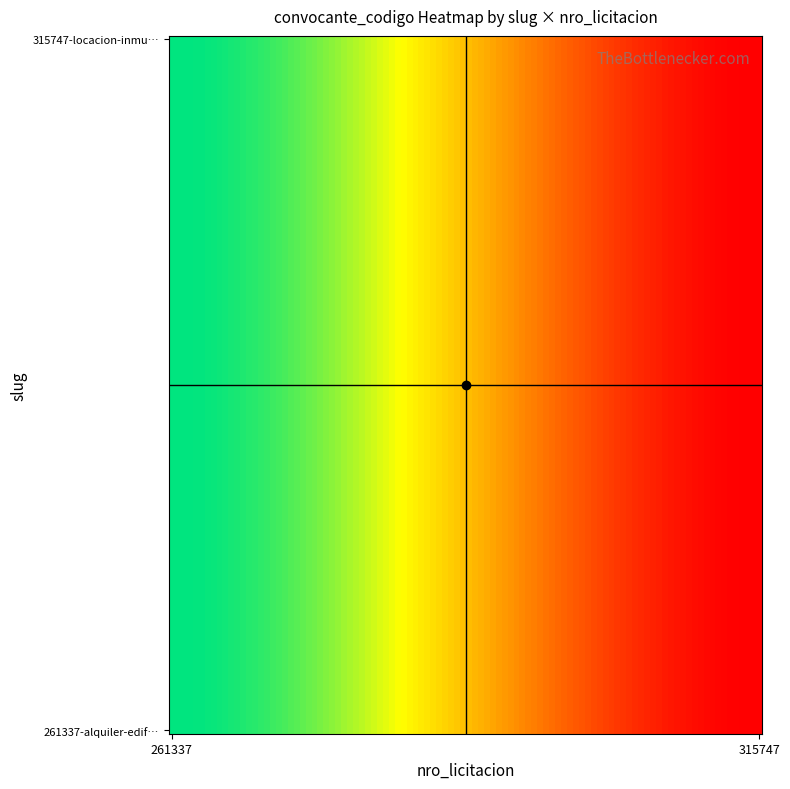

How many data points does each series have?

2